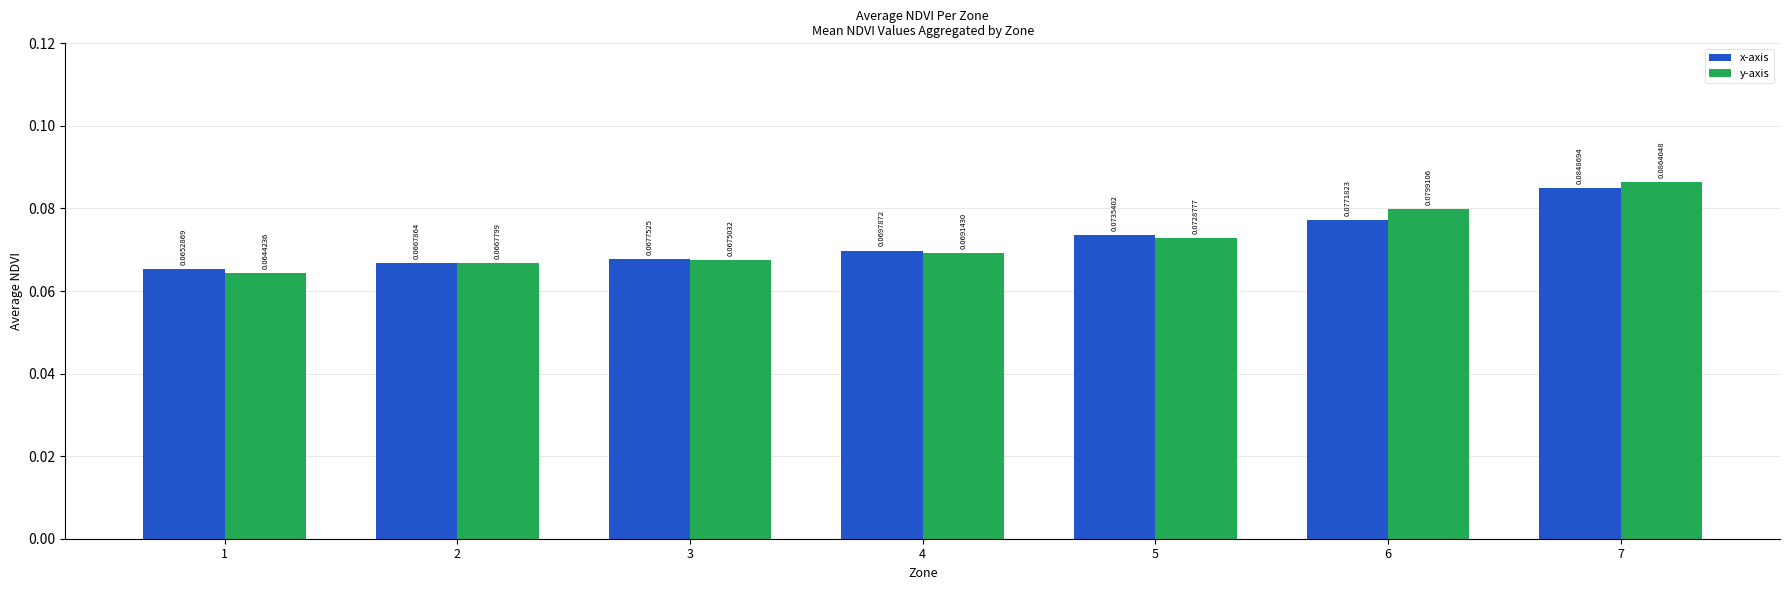

Is the value of x-axis at 4 greater than the value of y-axis at 1?

Yes